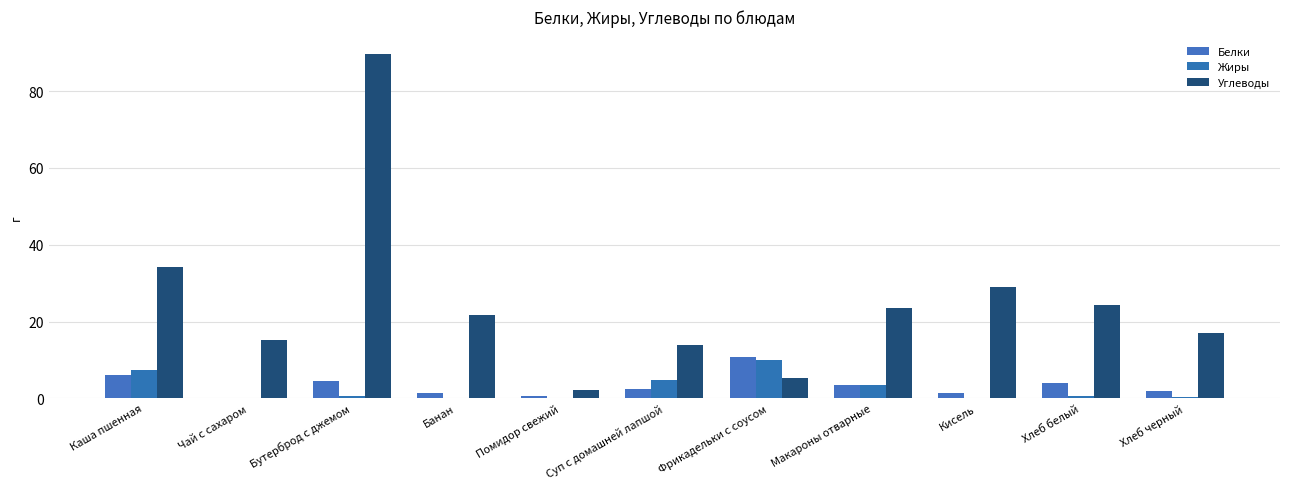

True or false: Белки has a value of 6.4 at Хлеб белый.

False